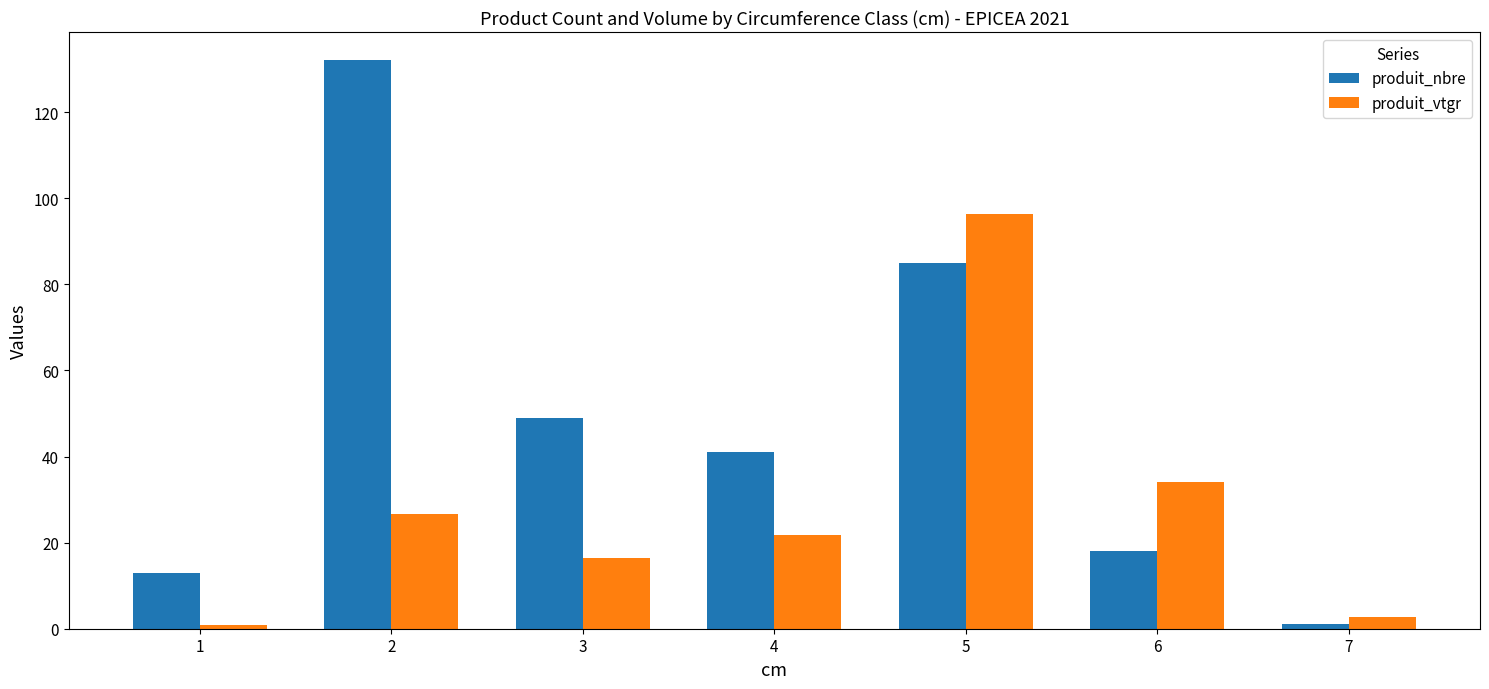

What is the total value across all series at 5?

181.3